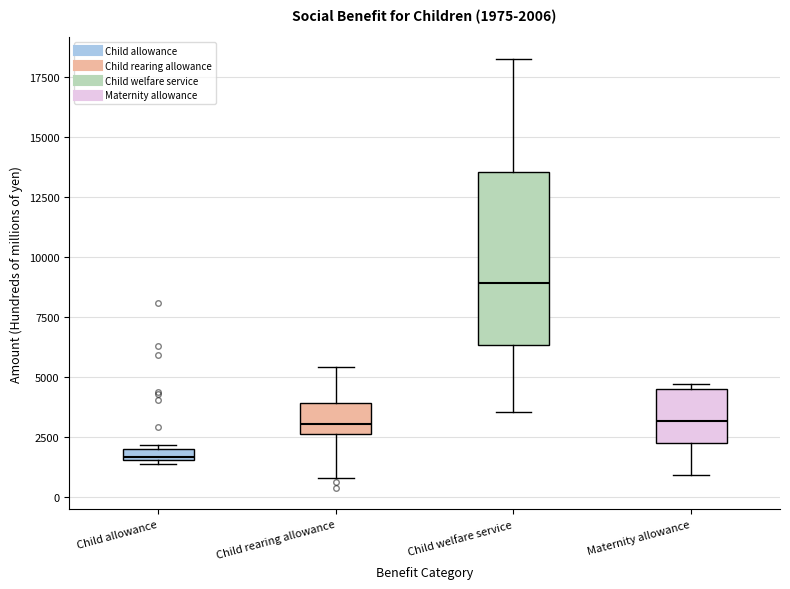

Which box has the highest median line?

Child welfare service